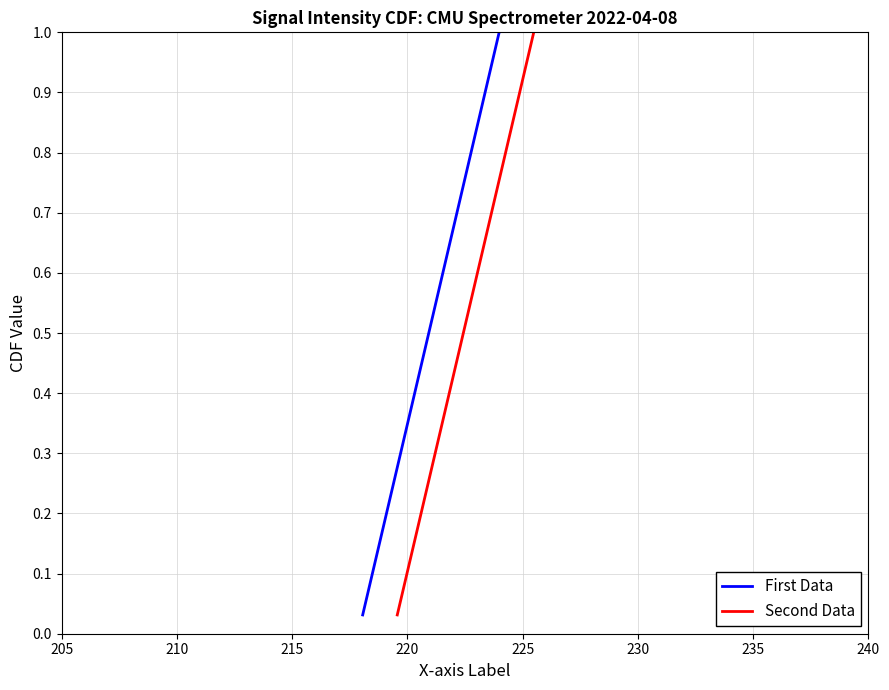

What is the average value of the Second Data series?

0.5